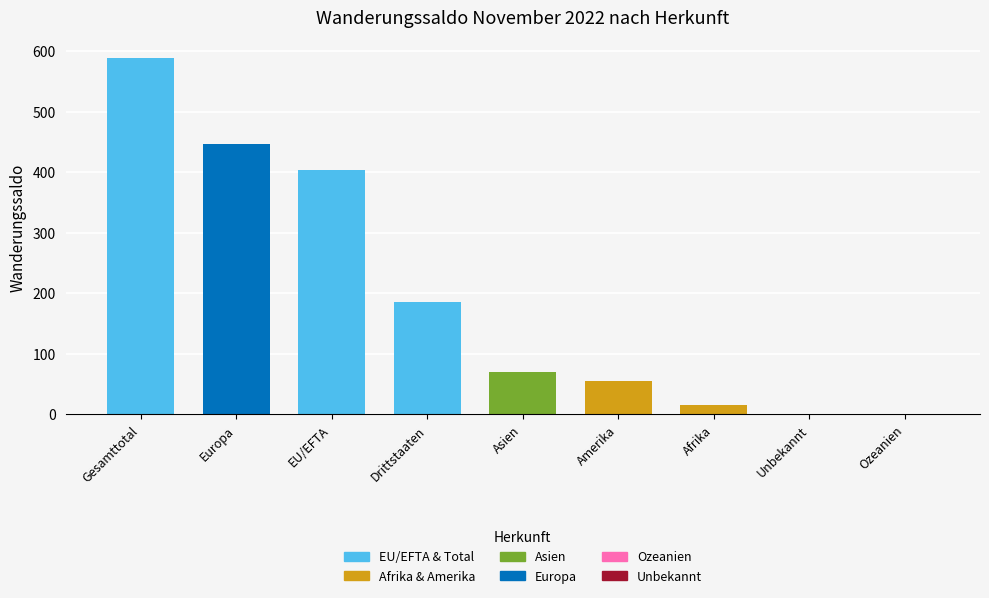

The chart shows a value of -389 at Ozeanien. True or false?

False